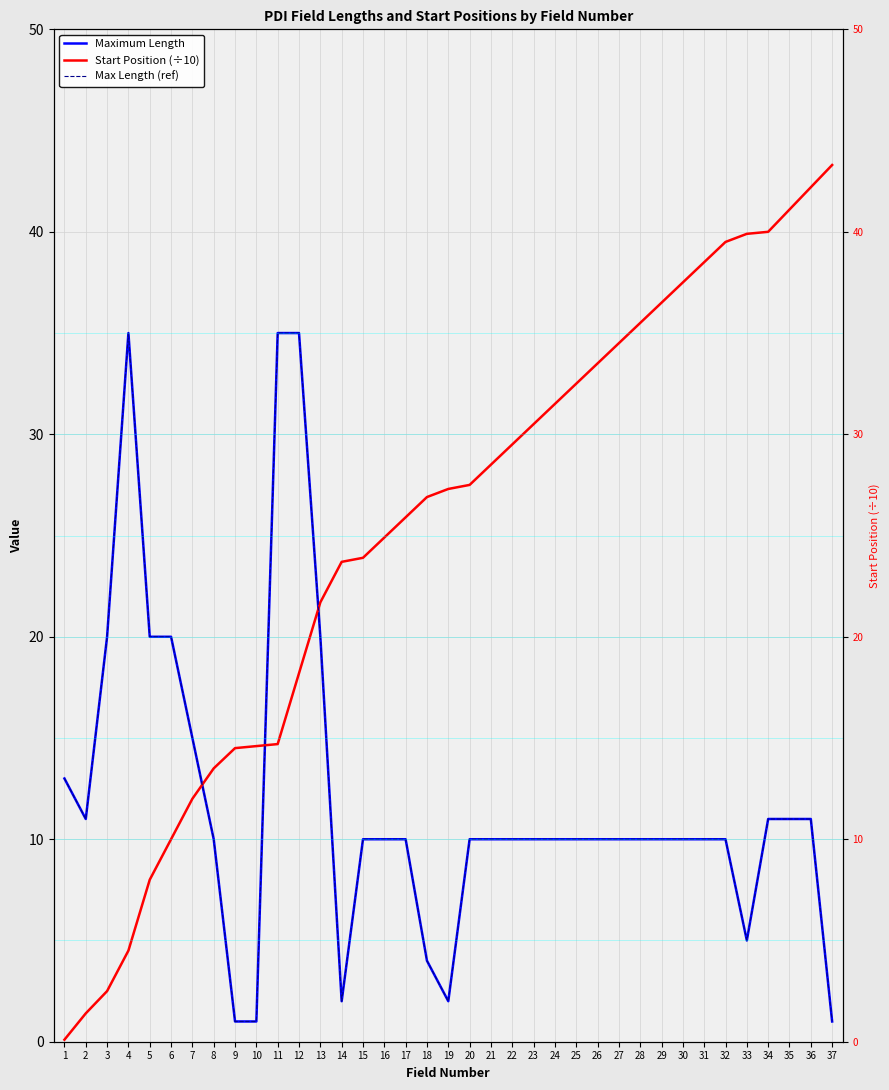

What is the difference between the Maximum Length values at 30 and 36?

1.0